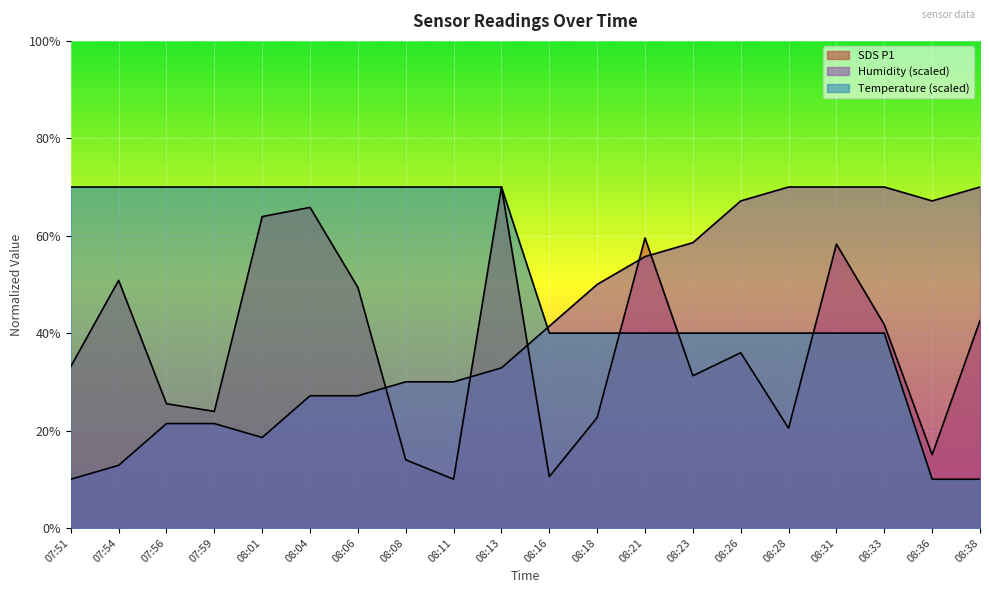

Reading left to right, extract all data points from this chart.

SDS_P1: 33.1	50.8	25.5	23.9	63.9	65.8	49.4	14.0	10.0	70.0	10.5	22.7	59.5	31.3	36.0	20.5	58.3	41.7	15.0	42.6
Humidity: 10.0	12.9	21.4	21.4	18.6	27.1	27.1	30.0	30.0	32.9	41.4	50.0	55.7	58.6	67.1	70.0	70.0	70.0	67.1	70.0
Temp: 70.0	70.0	70.0	70.0	70.0	70.0	70.0	70.0	70.0	70.0	40.0	40.0	40.0	40.0	40.0	40.0	40.0	40.0	10.0	10.0